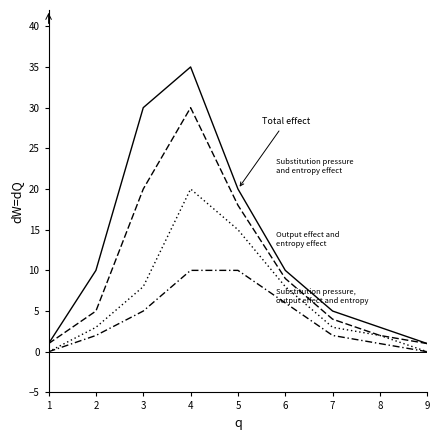

Does the chart have visible grid lines?

No